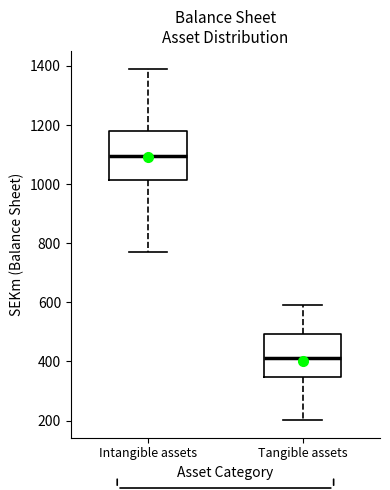

Which box has the highest median line?

Intangible assets